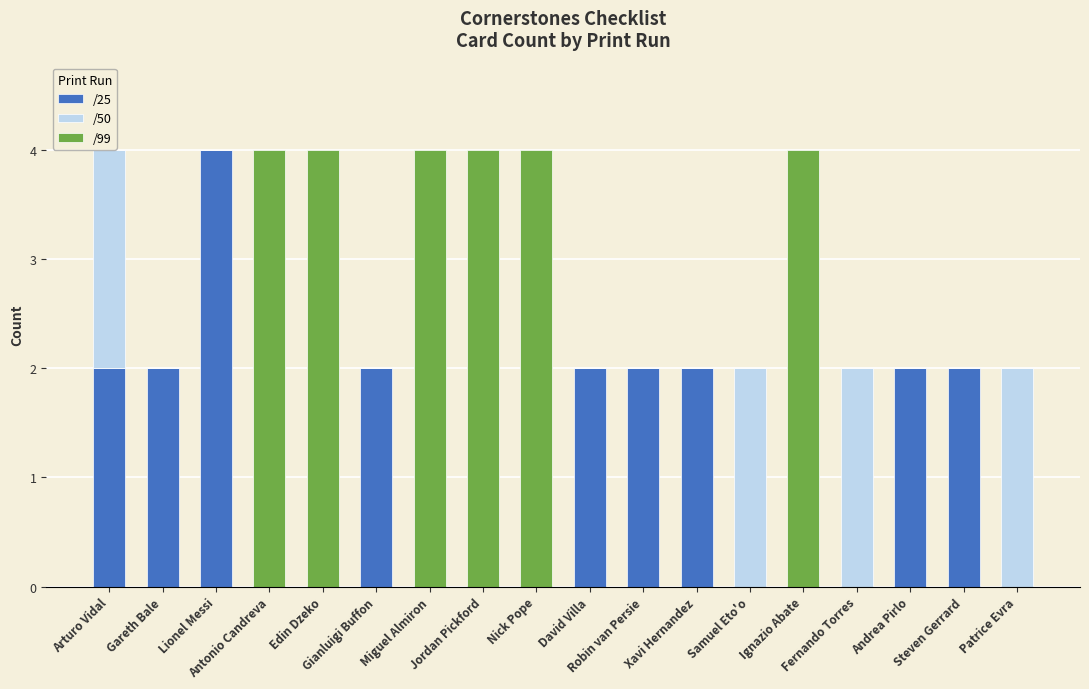

Rank the series by their average value, from lowest to highest.

/50, /25, /99